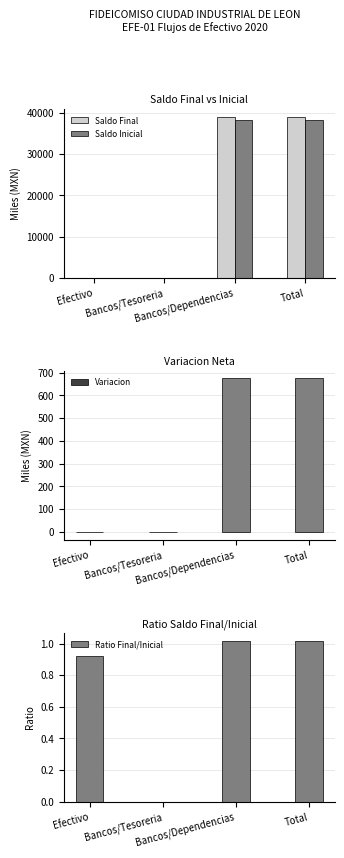

Is it true that Ratio Final/Inicial equals 0.9 at Efectivo?

True